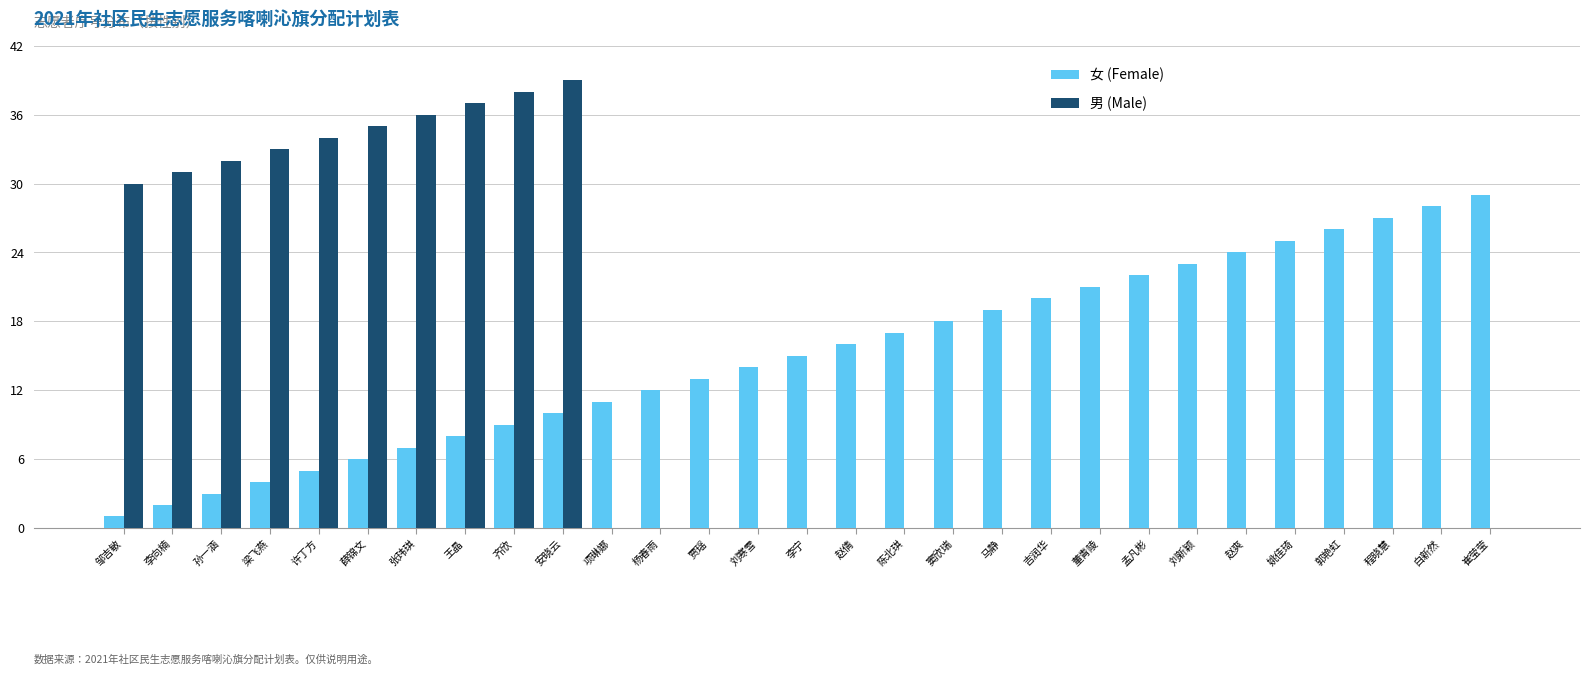

What is the sum of all 男 (Male) values?

345